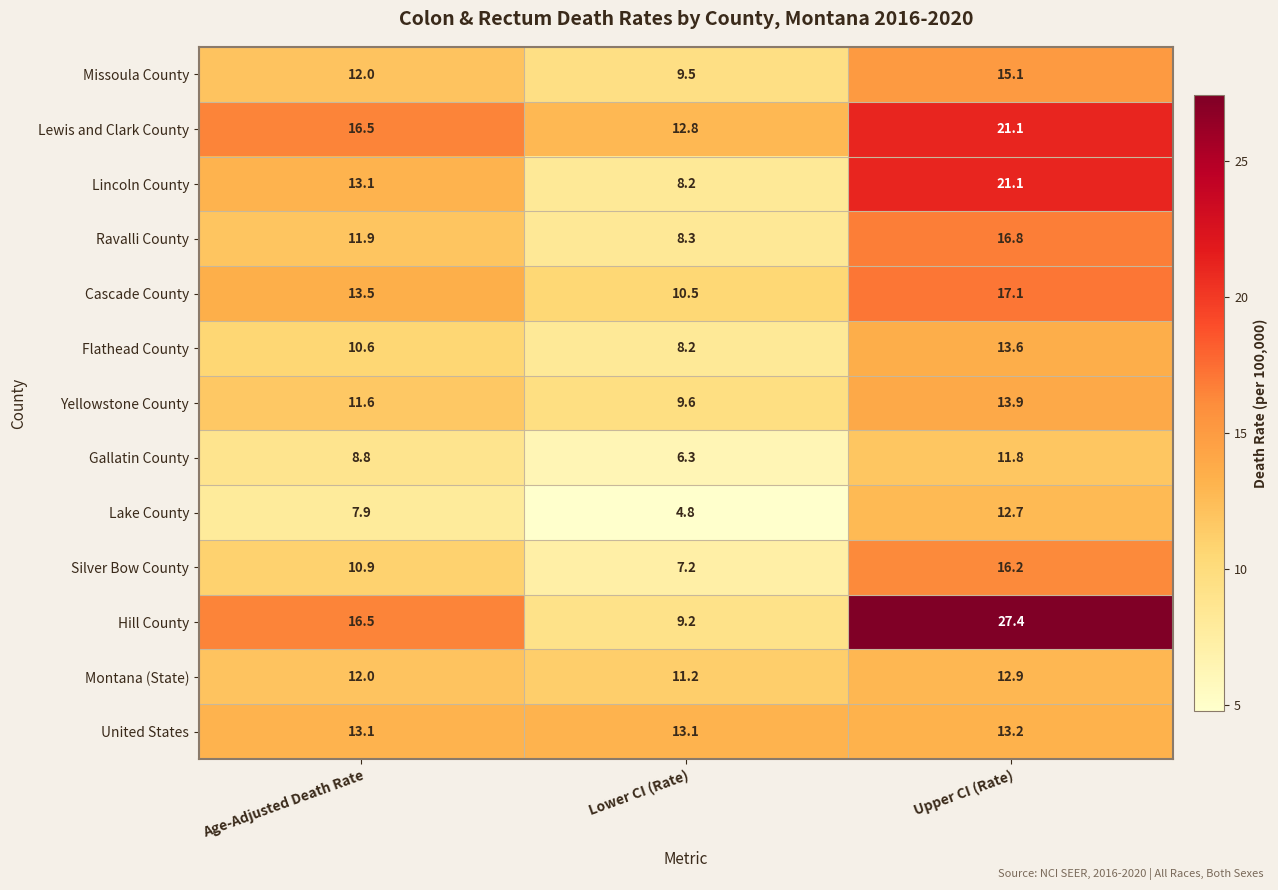

Which series changed the most between Age-Adjusted Death Rate and Upper CI (Rate)?

Hill County